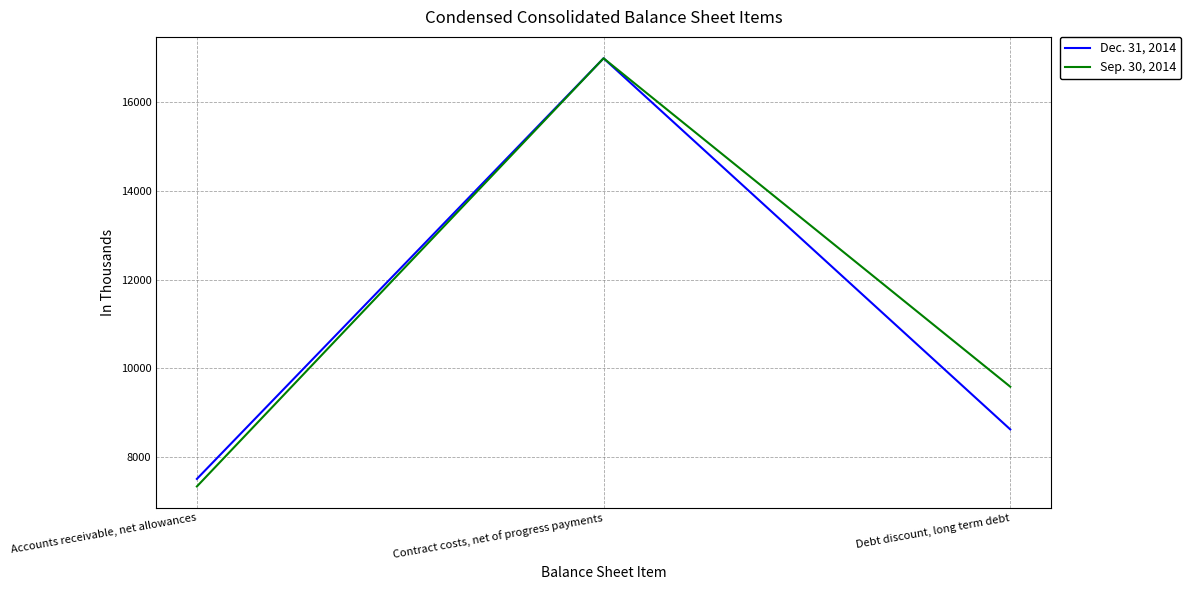

What is the sum of the Sep. 30, 2014 values at Debt discount, long term debt and Accounts receivable, net allowances?

16920